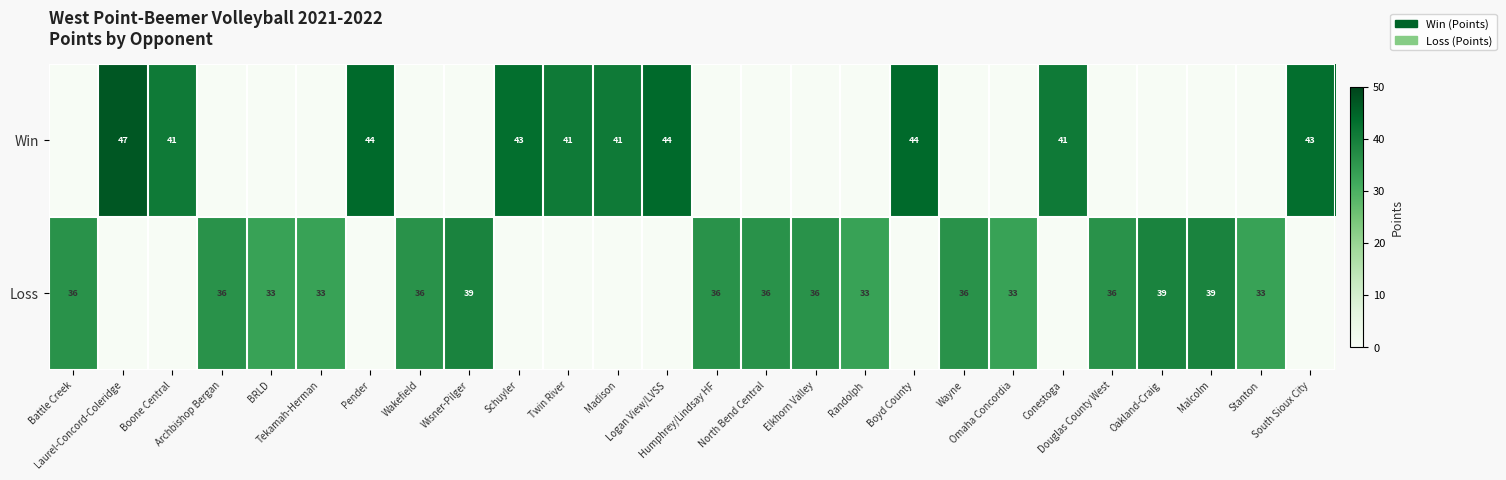

Which category has the lowest value across all series?

Battle Creek